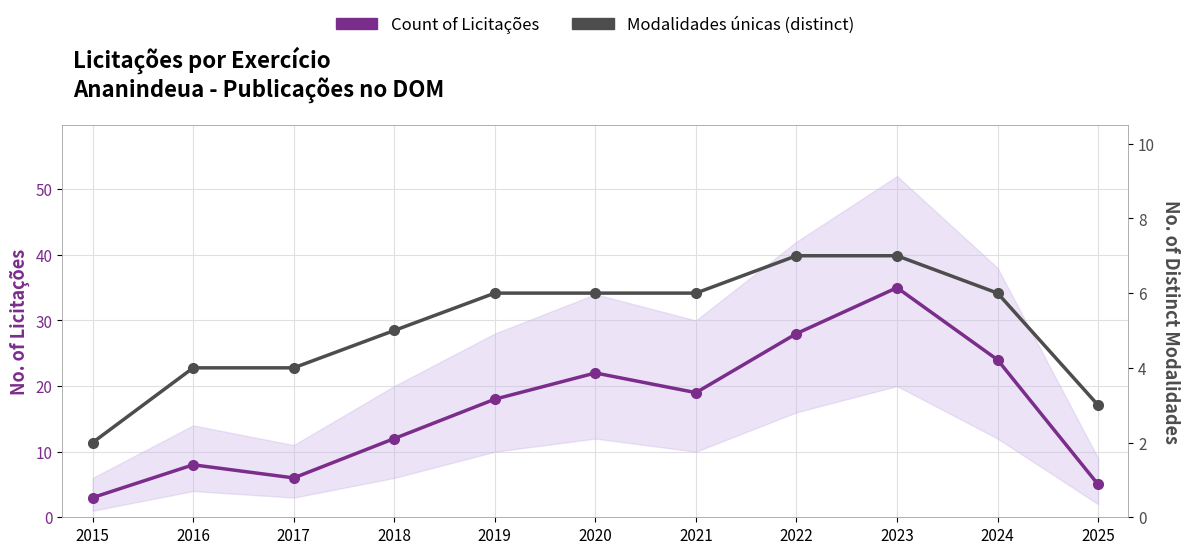

At which category is the sum across all series the highest?

2023